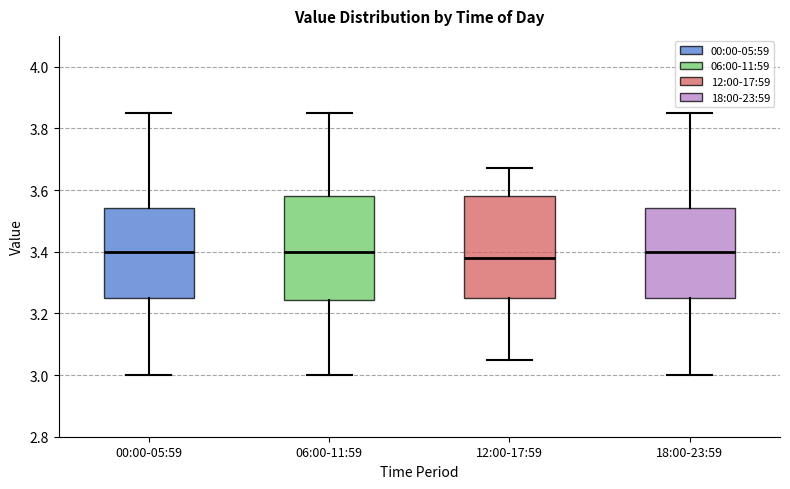

Where does the median line of the box for 06:00-11:59 sit on the y-axis? The values are not printed on the chart, so give them approximately, as read against the axis.

3.40